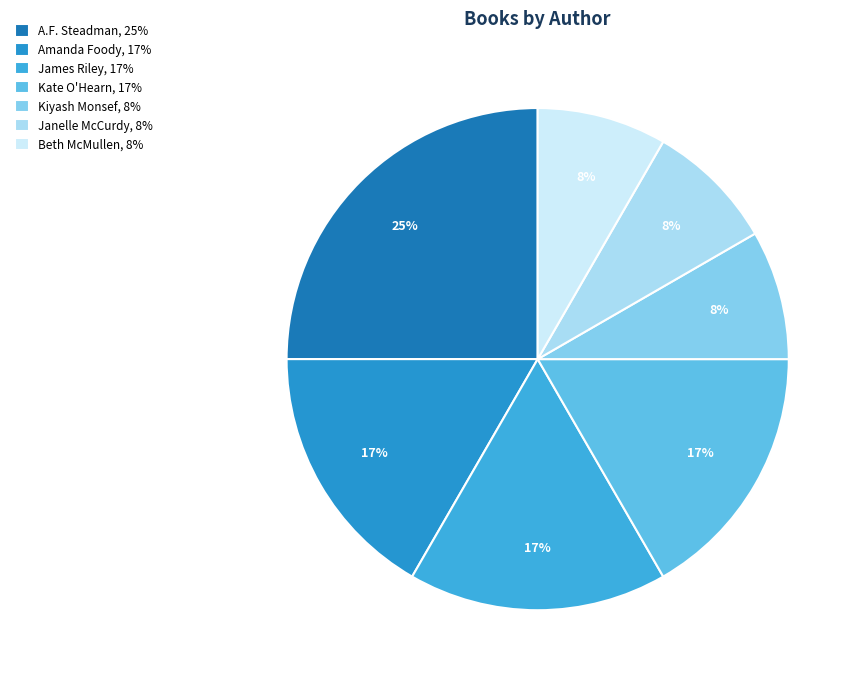

Which category has the biggest portion of the pie?

A.F. Steadman, 25%